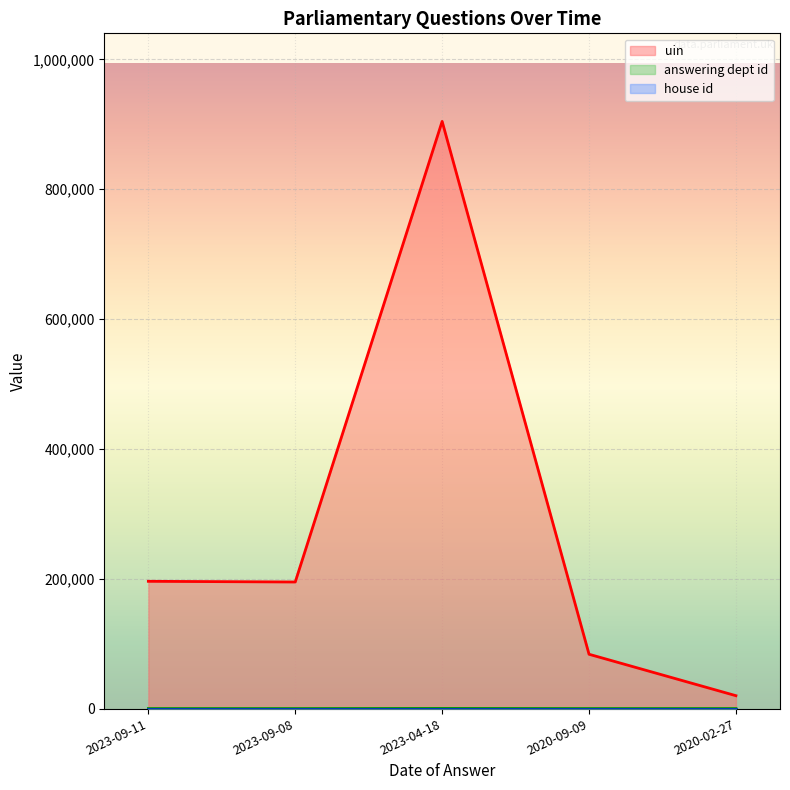

What is the label of the 3rd point from the left?

2023-04-18